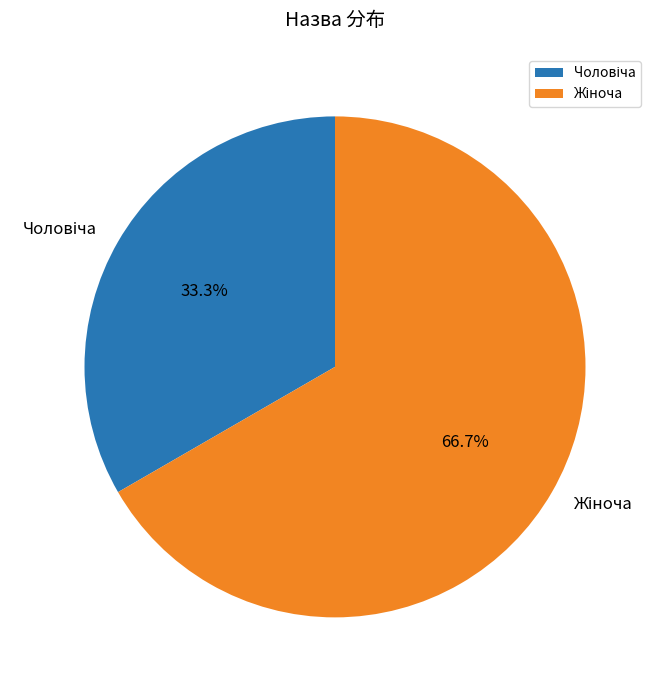

Does any single category account for the majority?

Yes